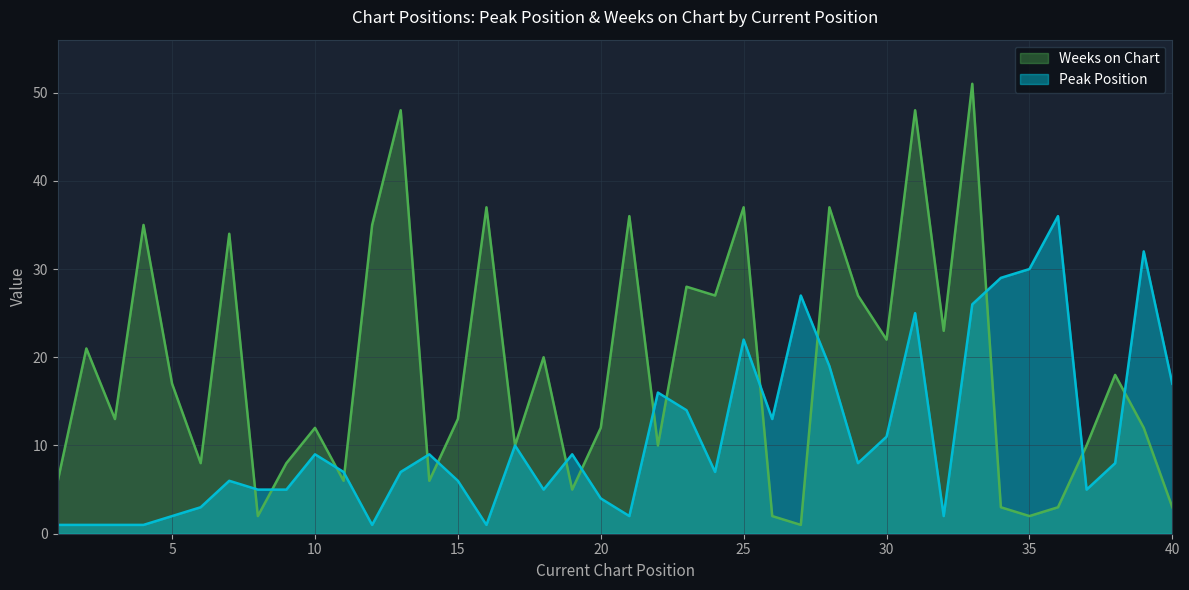

How many lines are shown in the chart?

2